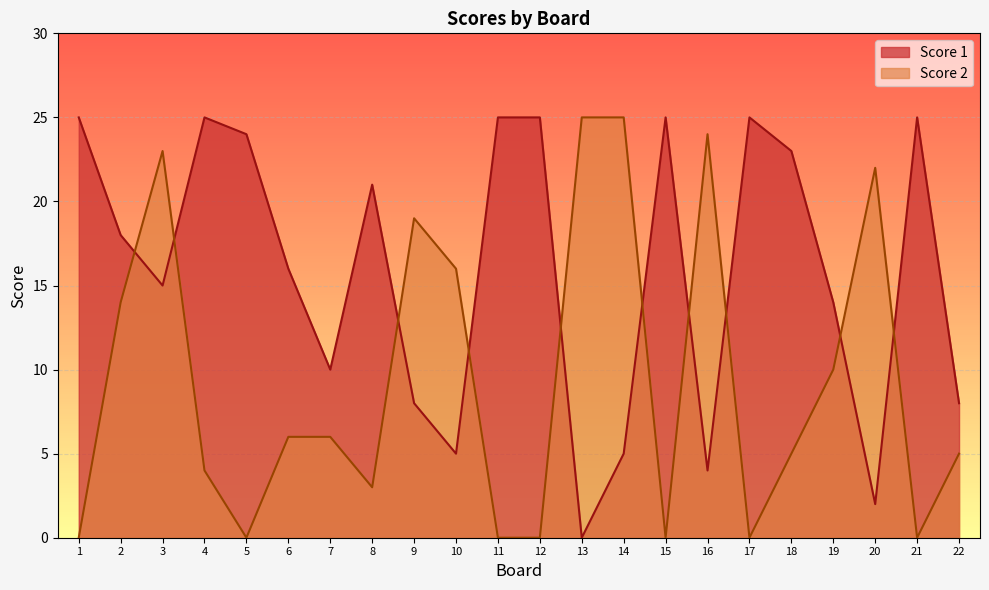

At which label does Score 2 first exceed 6?

2